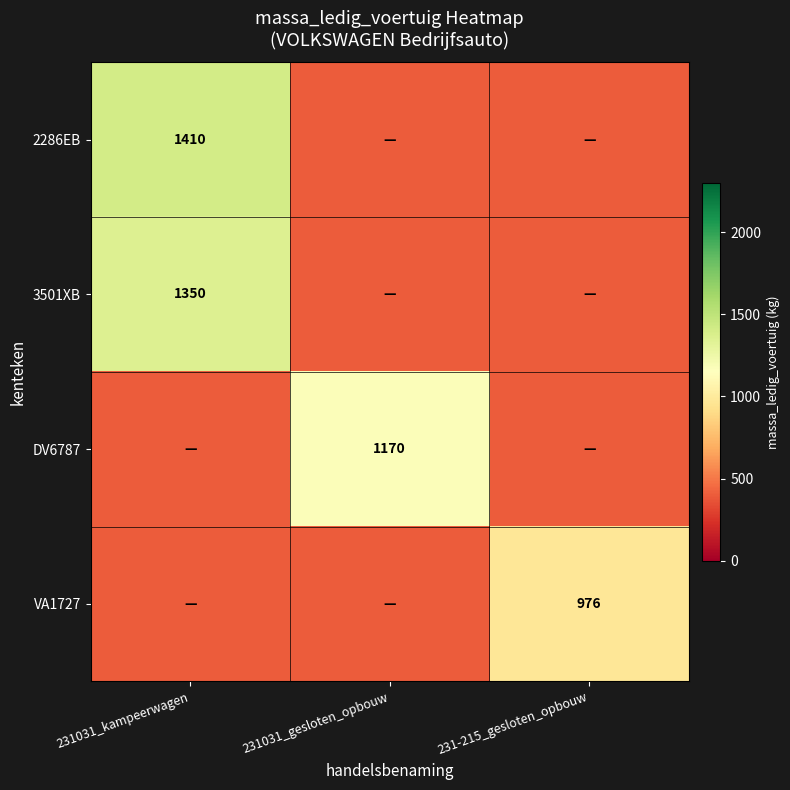

At which category is the sum across all series the highest?

231031_kampeerwagen